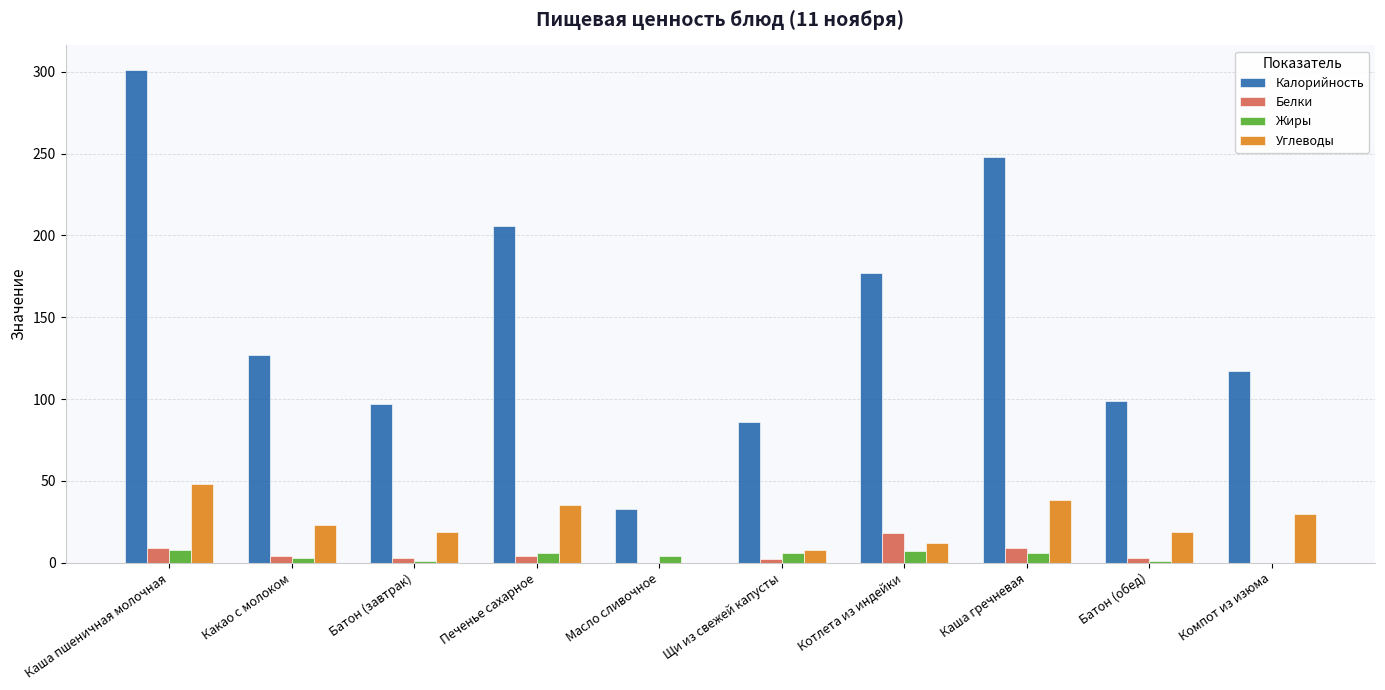

What is the spread (max minus min) of values at Компот из изюма?

117